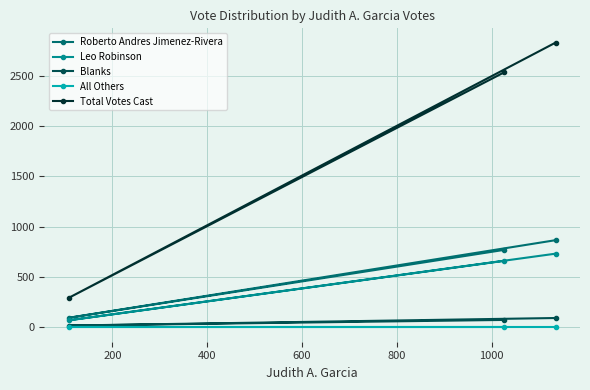

What is the maximum value shown in the chart?

2829